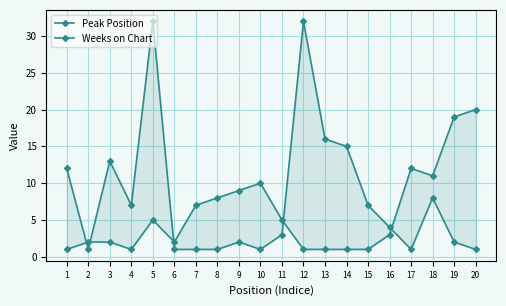

Is the value of Peak Position at 4 greater than the value of Weeks on Chart at 2?

No